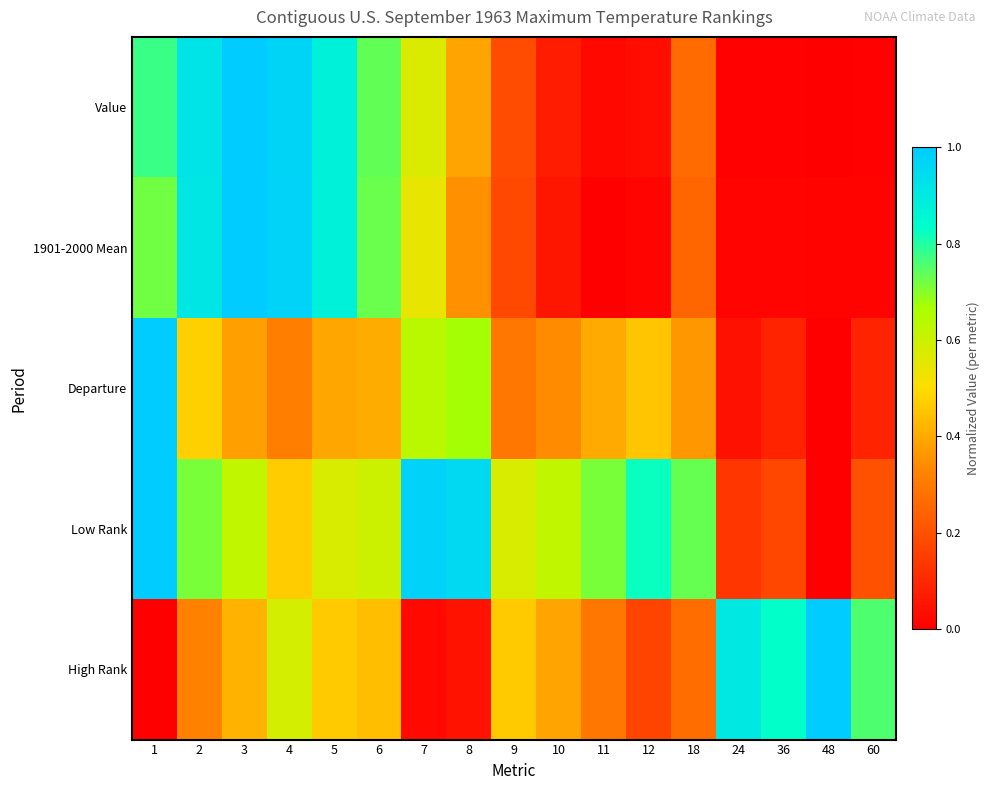

Rank the series at 12 from highest to lowest value.

Low Rank, Departure, High Rank, Value, 1901-2000 Mean